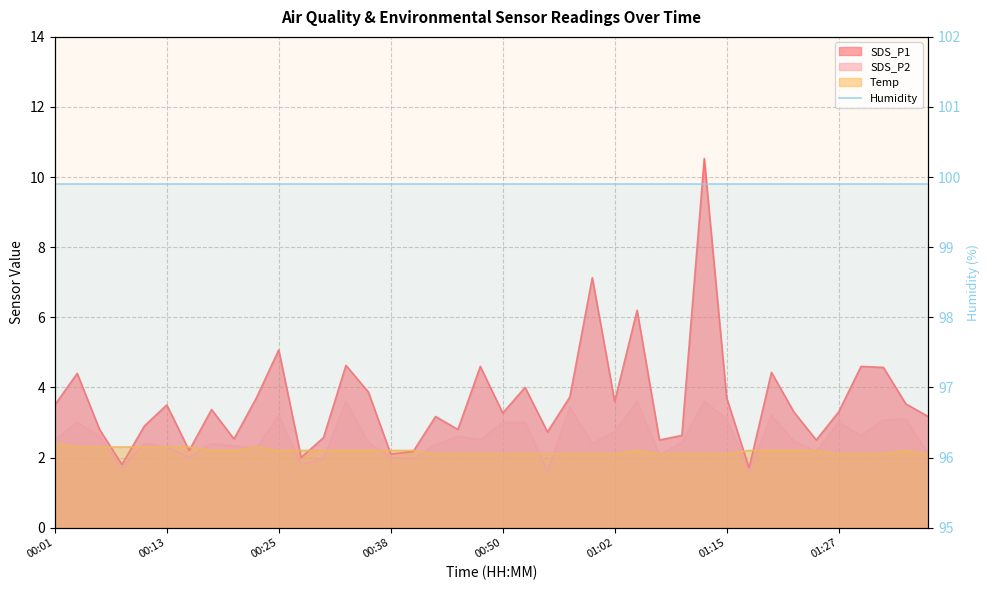

Which category has the lowest value across all series?

00:55